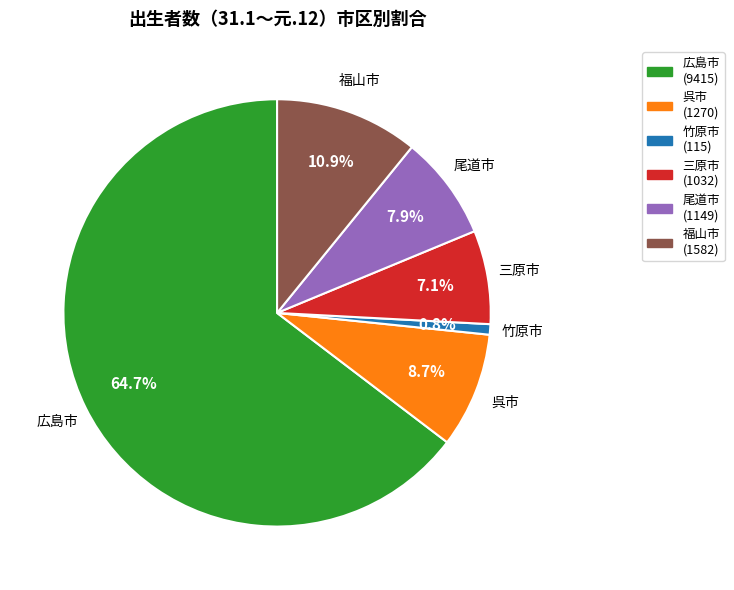

Count the number of slices in the pie.

6